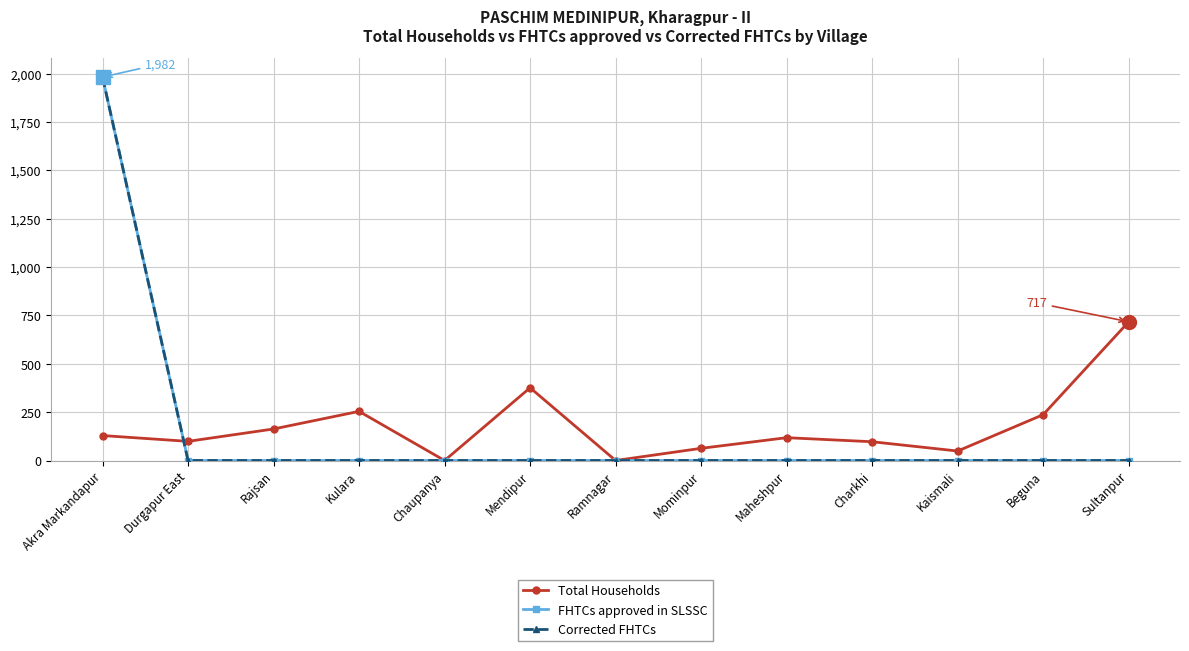

Does the chart have visible grid lines?

Yes